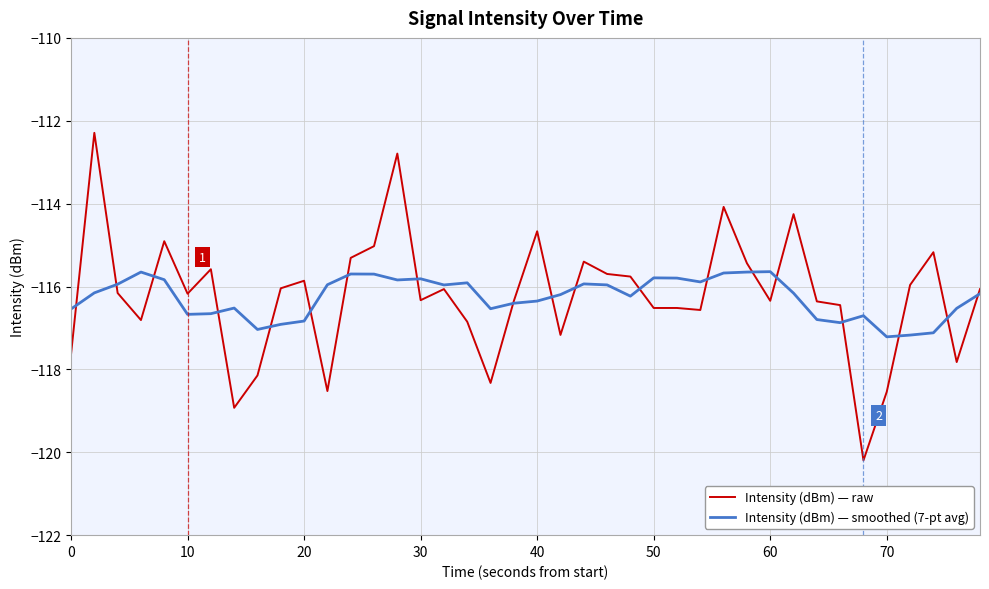

Does the chart have visible grid lines?

Yes